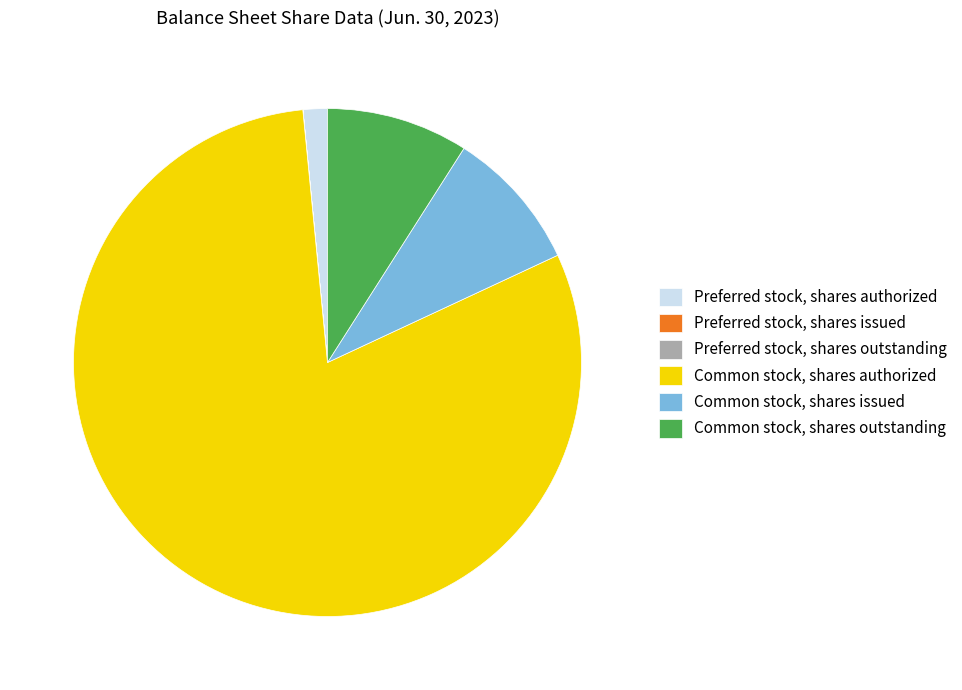

Which has a higher value, Preferred stock, shares authorized or Common stock, shares authorized?

Common stock, shares authorized